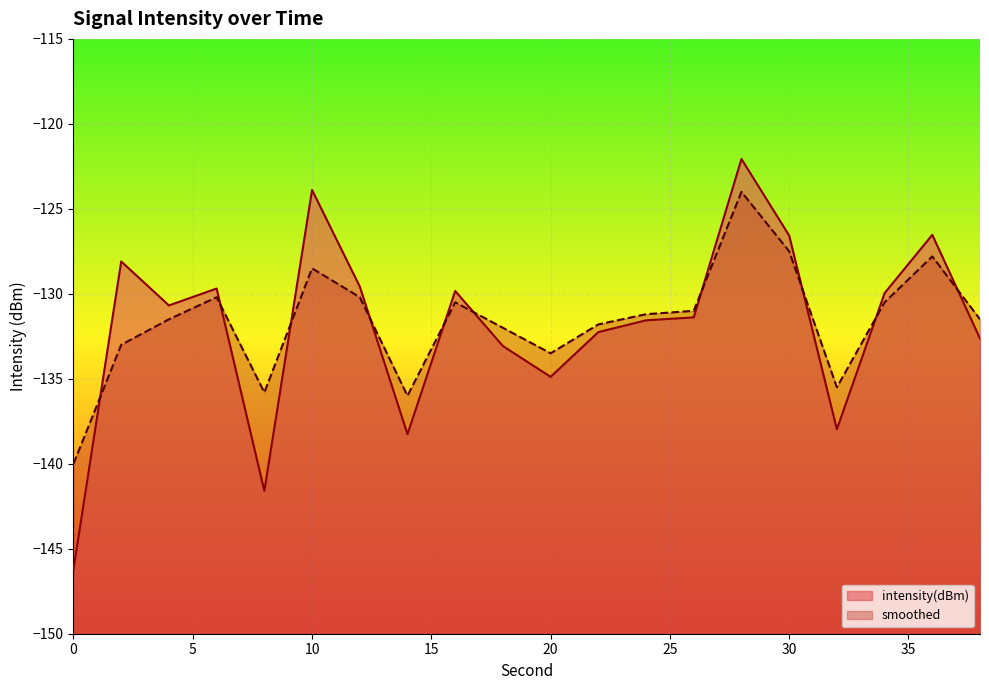

Where is intensity(dBm) nearest to the value -134?

20